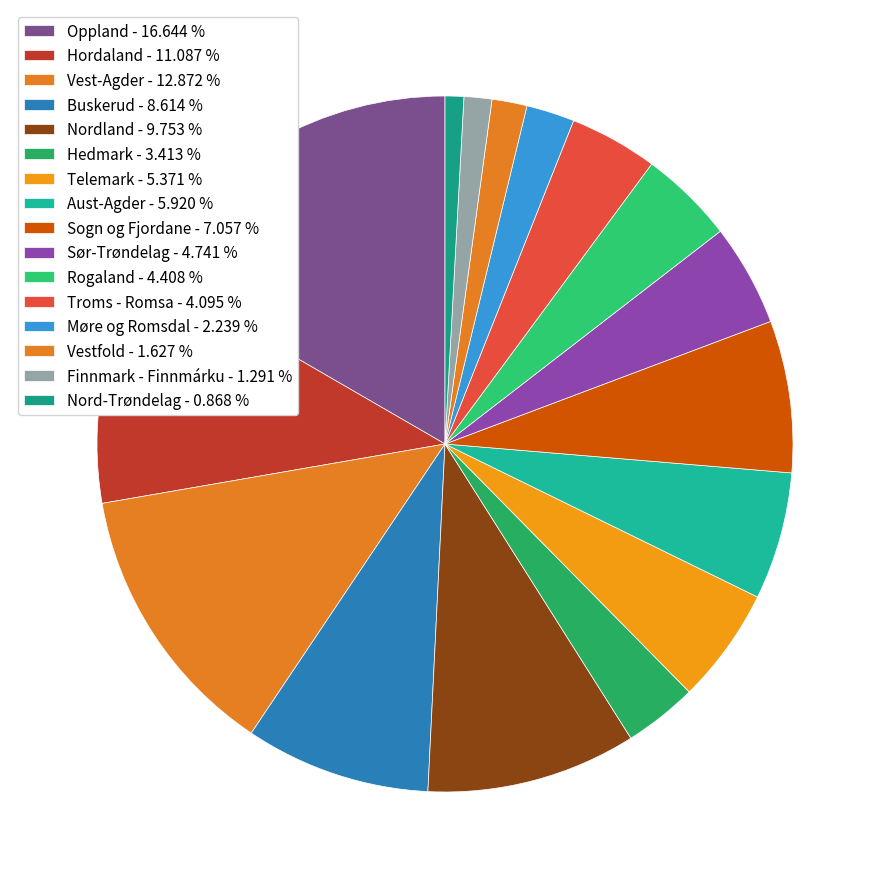

To the nearest percent, what is the difference between the largest and smallest slice percentages?

16%